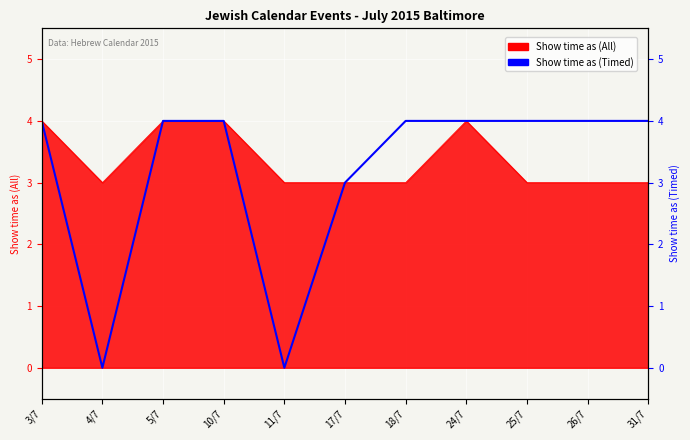

How many data points does each series have?

11